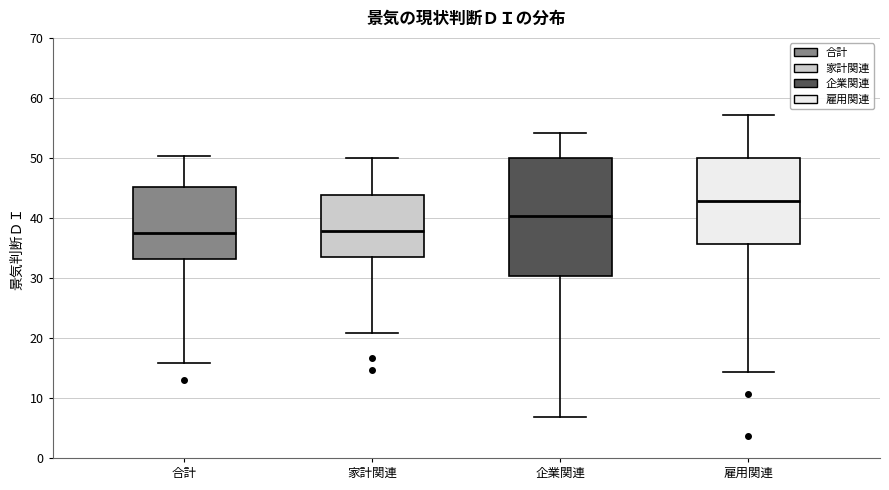

Where does the lower whisker of the box for 企業関連 end on the y-axis? The values are not printed on the chart, so give them approximately, as read against the axis.

7